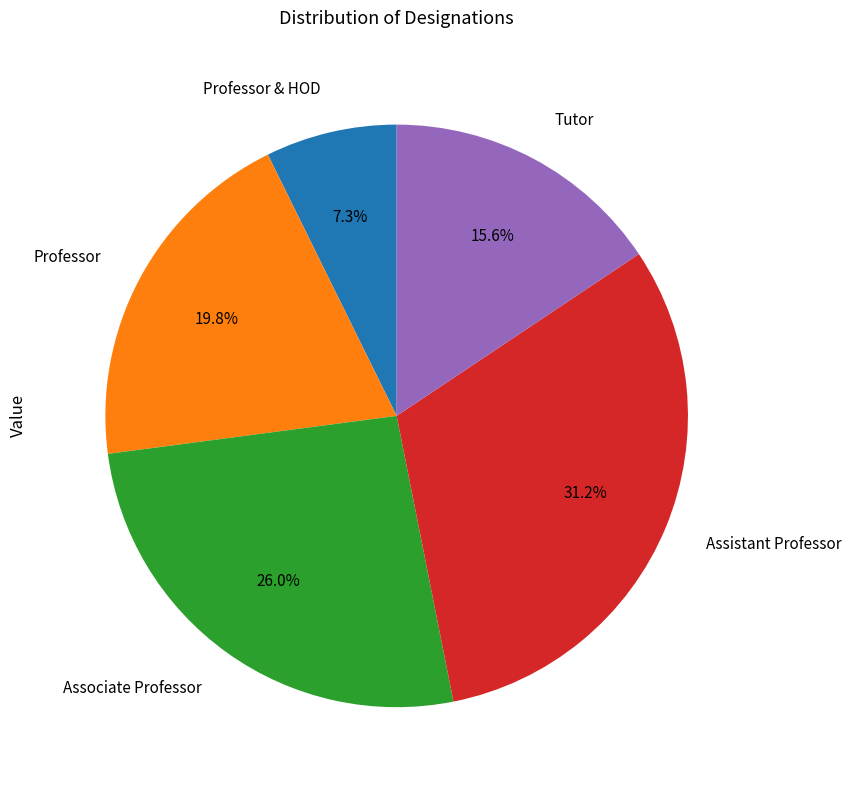

Between Professor and Professor & HOD, which is larger?

Professor